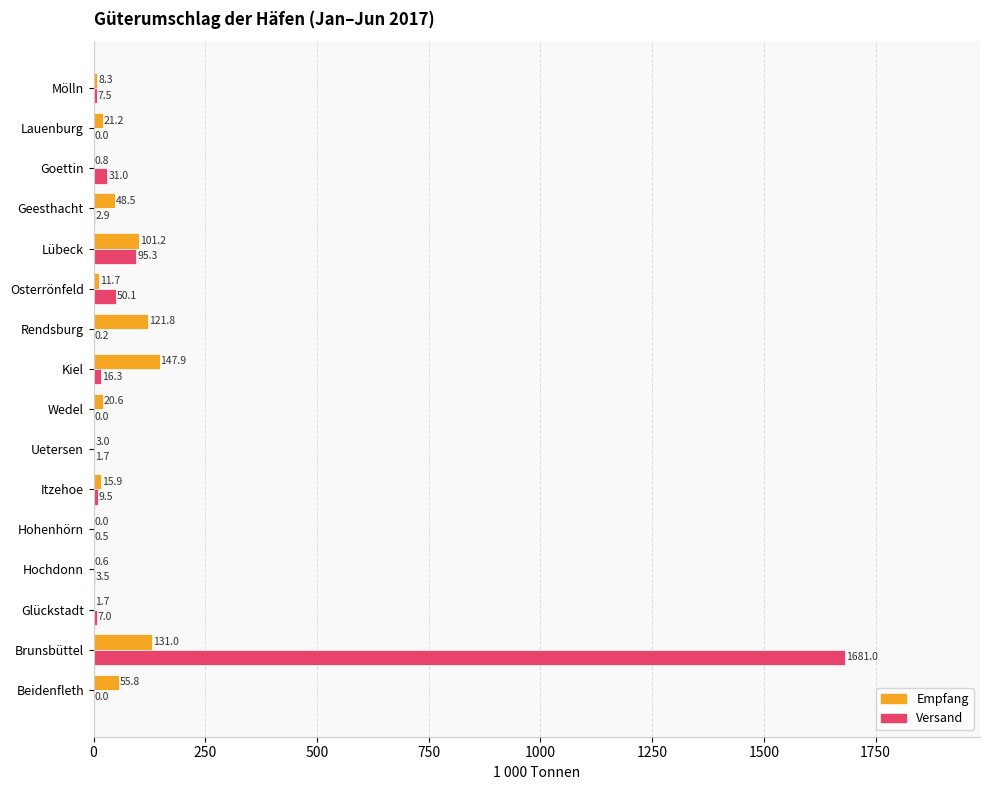

Is the value of Empfang at Hochdonn greater than the value of Versand at Goettin?

No